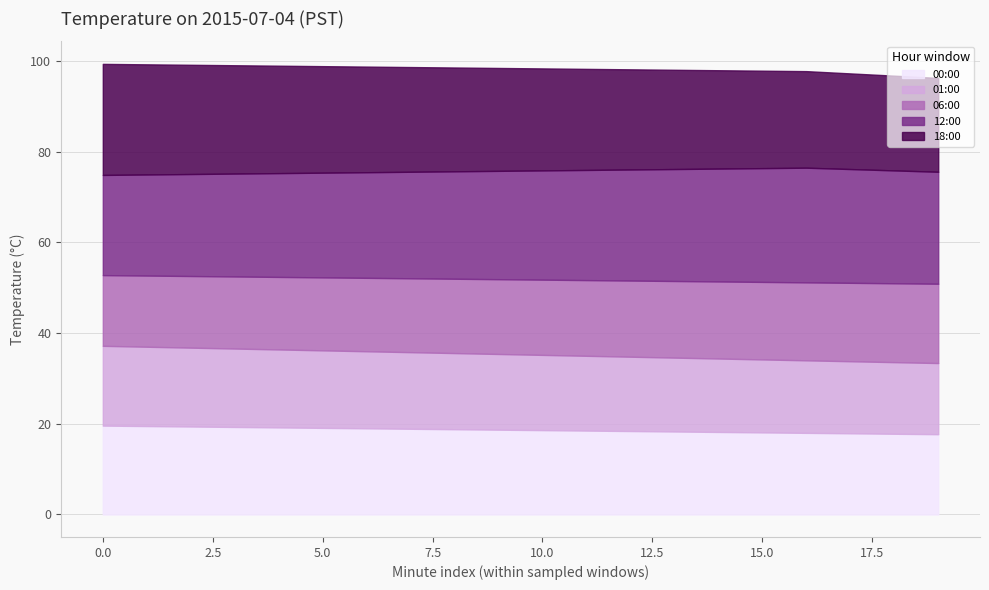

What is the approximate value of 12:00 at 11?

24.3